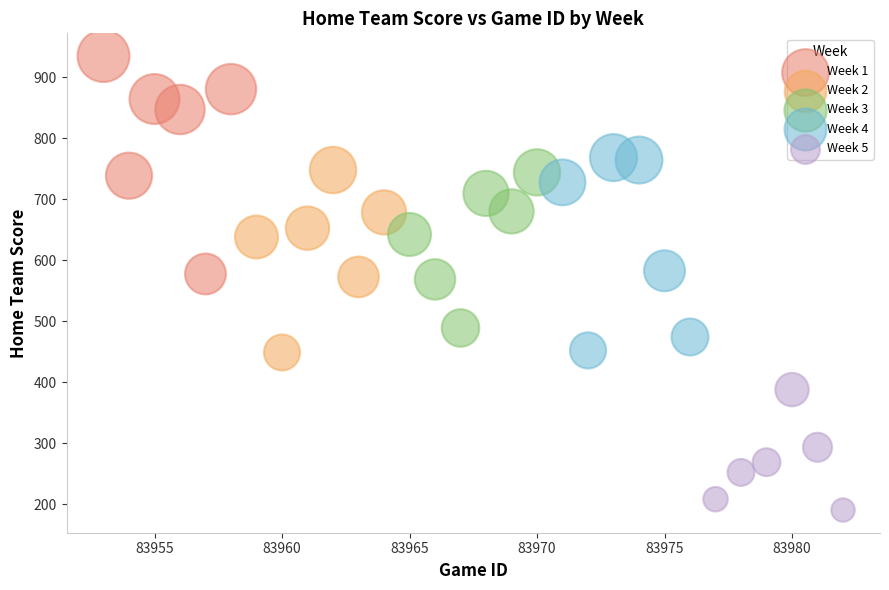

Which series has the largest Y range (max minus min)?

Week 1